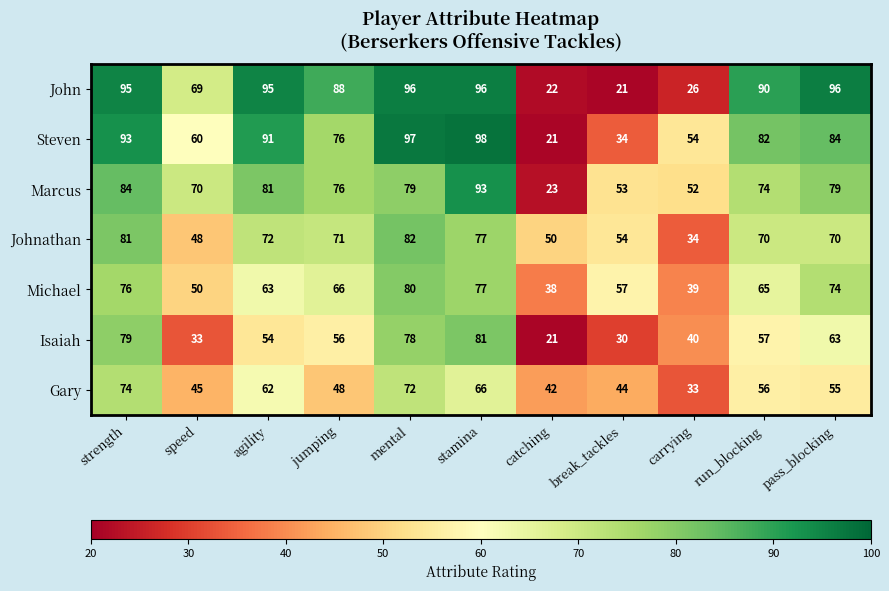

How many values in the John series are below 90?

5